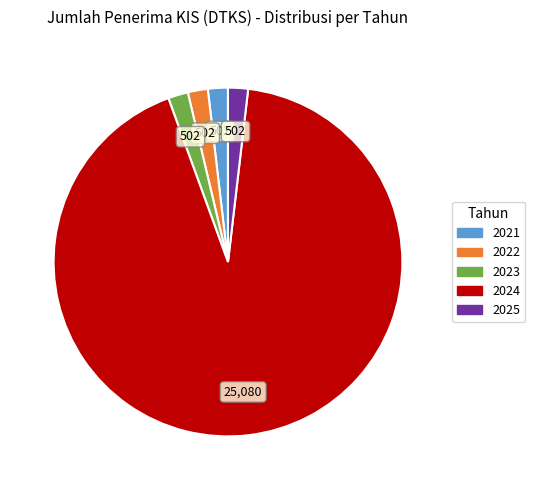

The 2022 slice represents 14% of the pie. True or false?

False